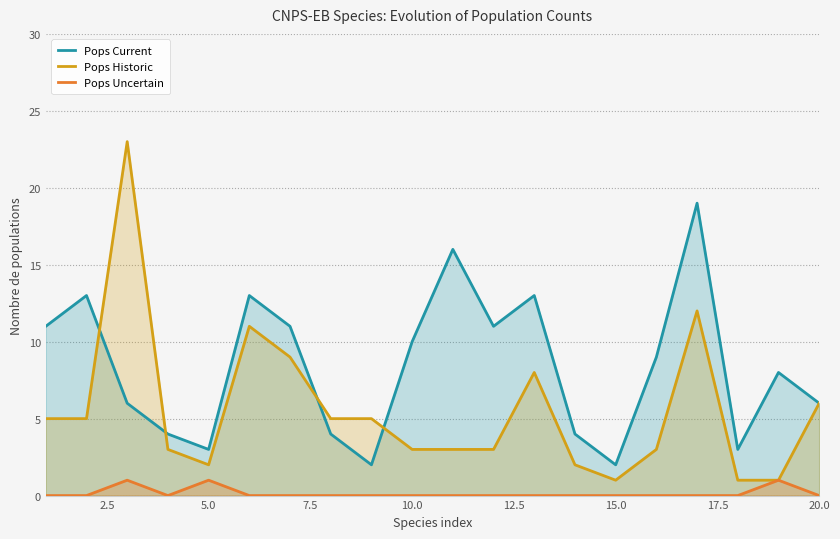

List the series in order of their overall mean, lowest first.

Pops Uncertain, Pops Historic, Pops Current